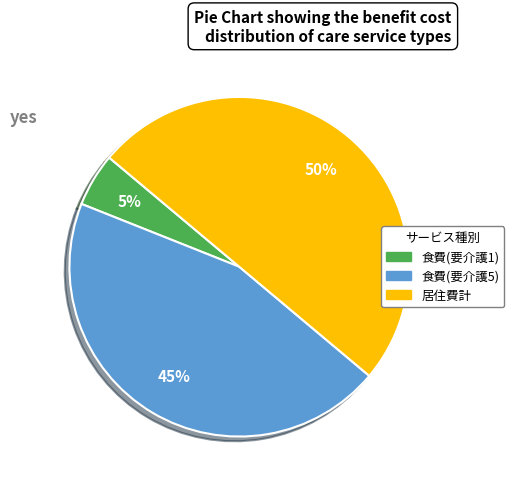

How many segments does this pie chart have?

3